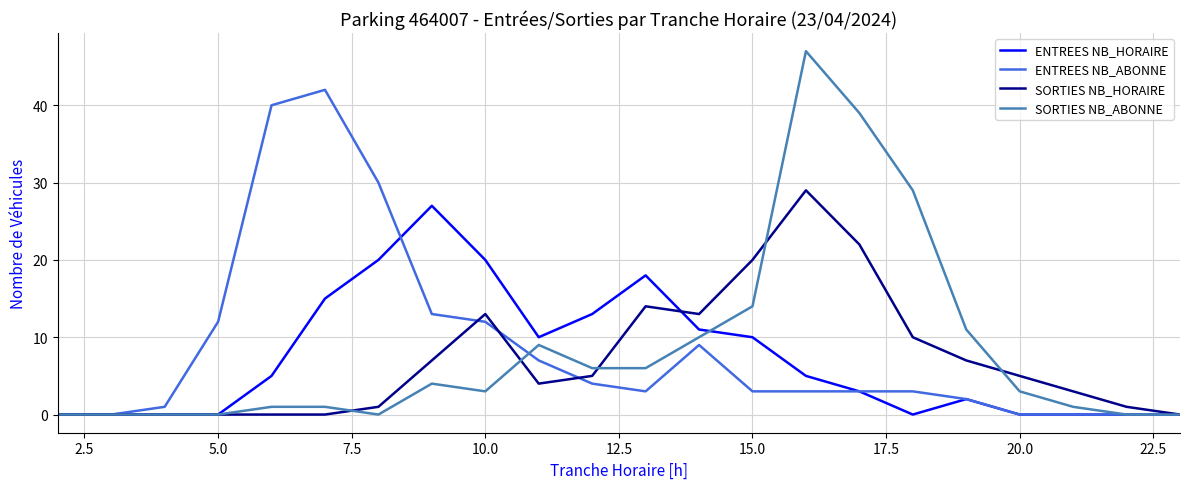

Which series has the widest spread of values?

SORTIES NB_ABONNE